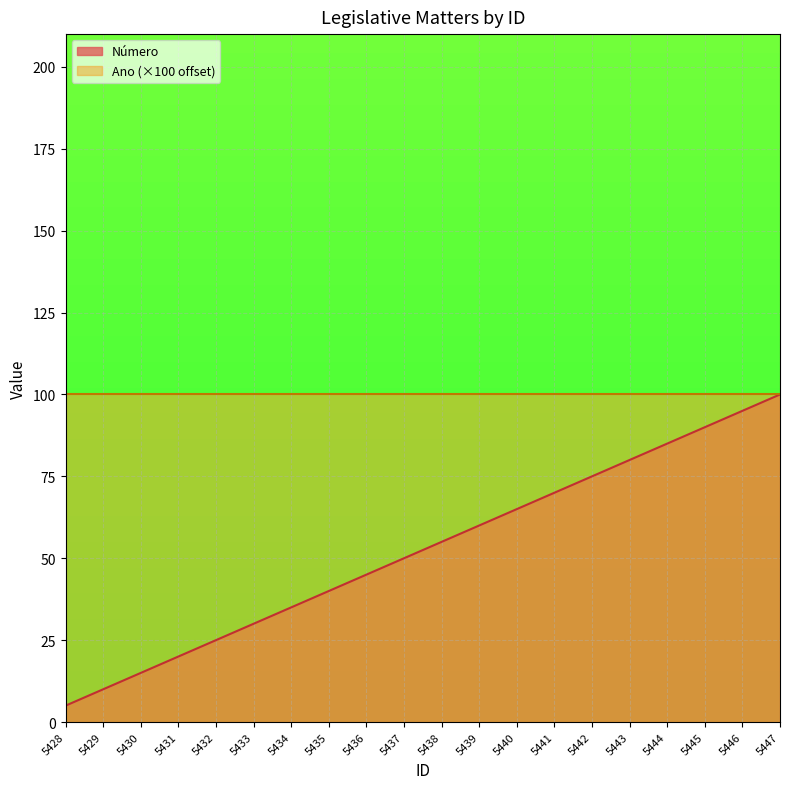

Is it true that the value at 5429 is 4?

False